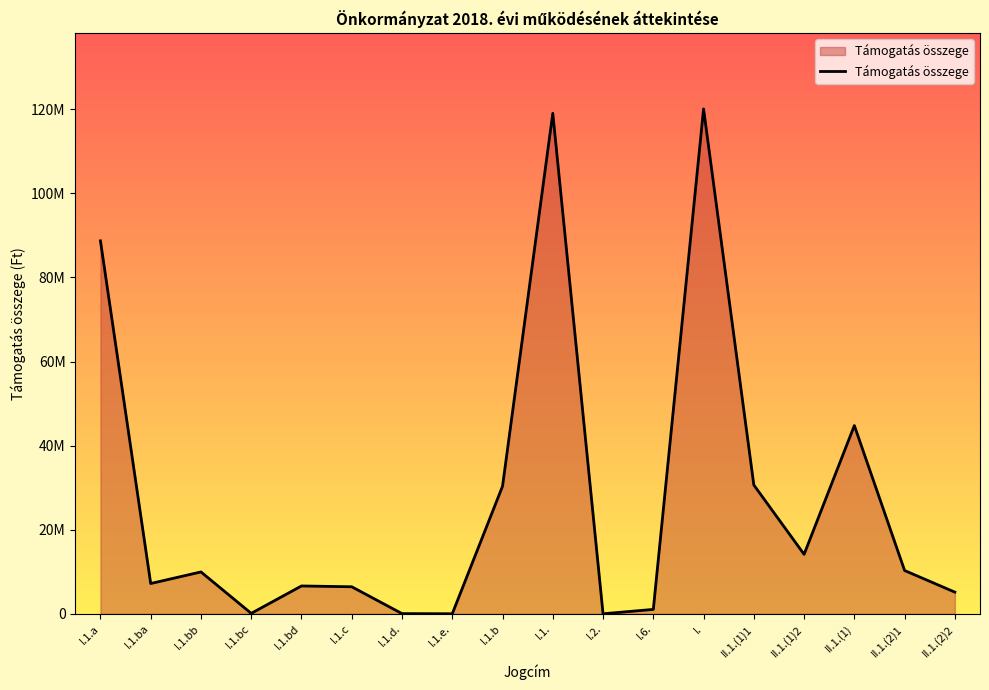

Does the chart have visible grid lines?

No